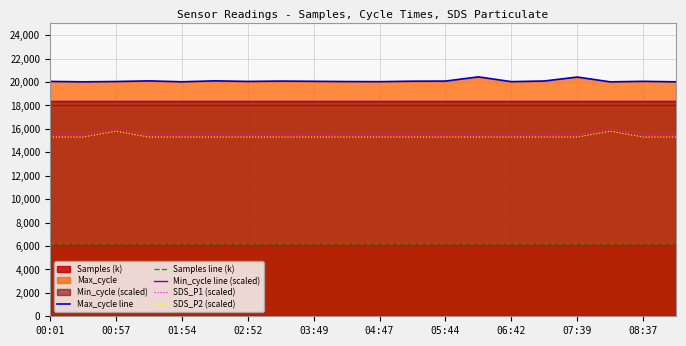

Which series has the largest range (max minus min)?

SDS_P1 (scaled)